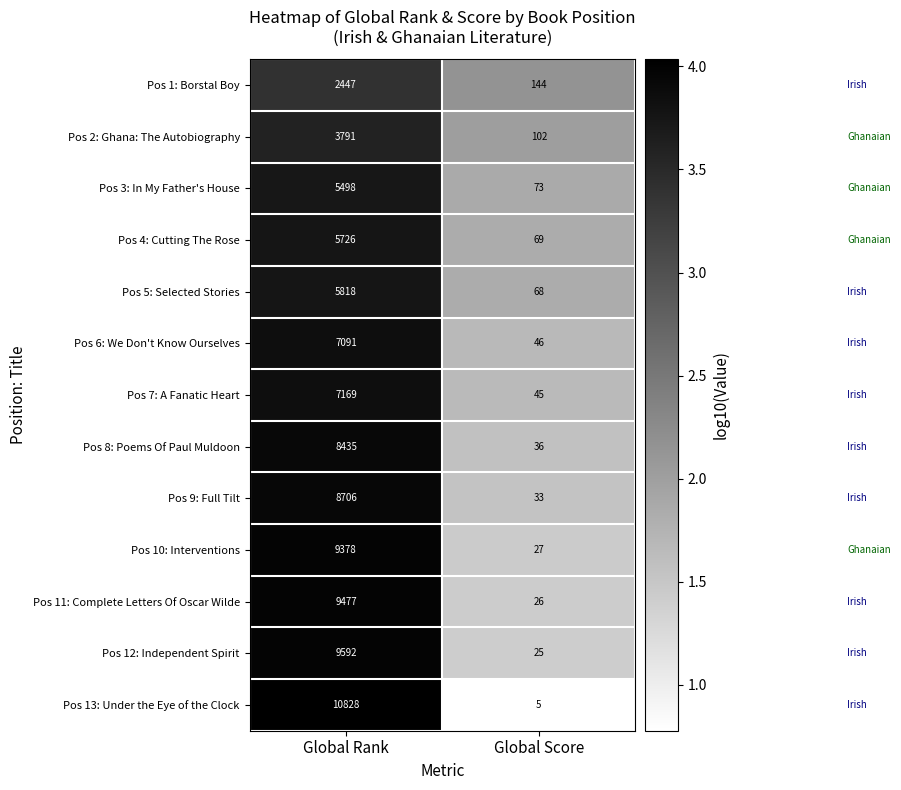

Is it true that Pos 6: We Don't Know Ourselves equals 18 at Global Score?

False